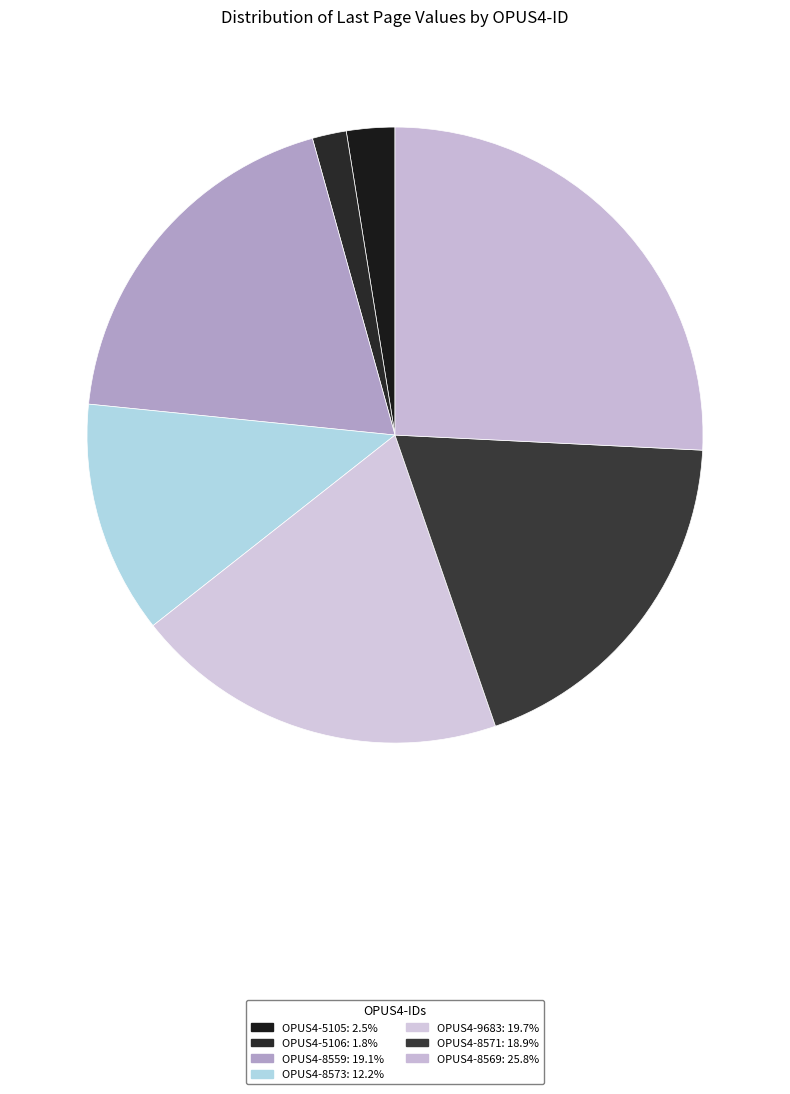

Which category has the smallest portion of the pie?

OPUS4-5106